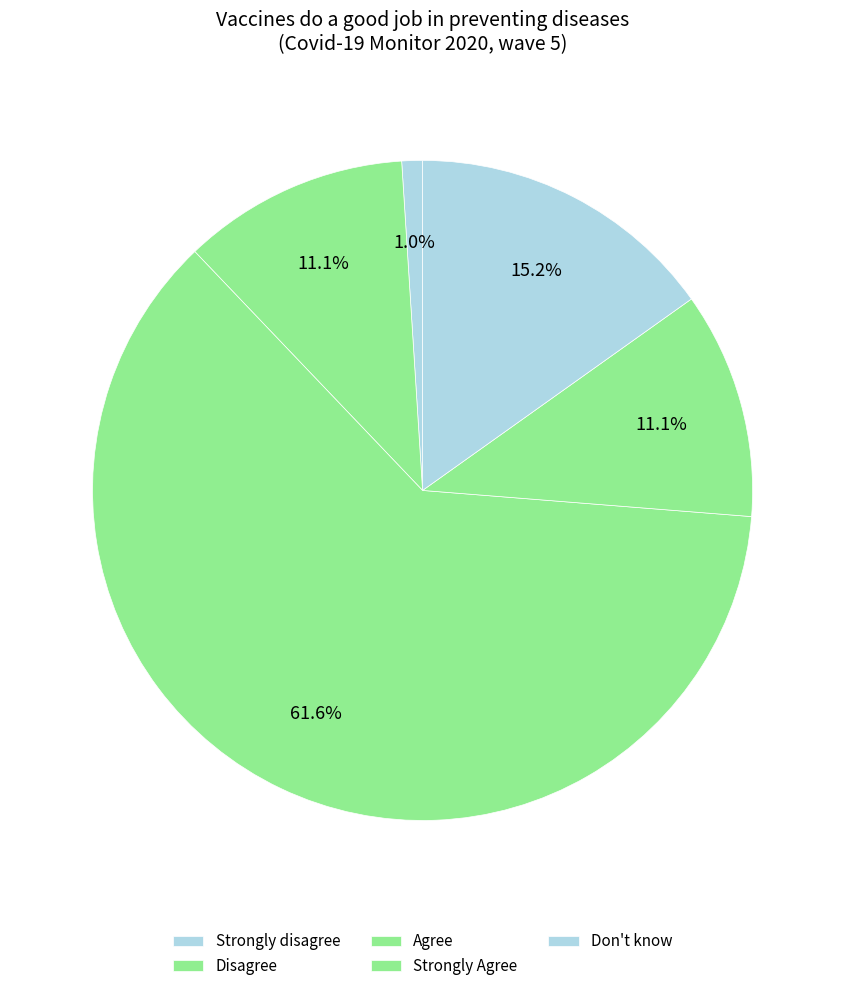

How many segments does this pie chart have?

5